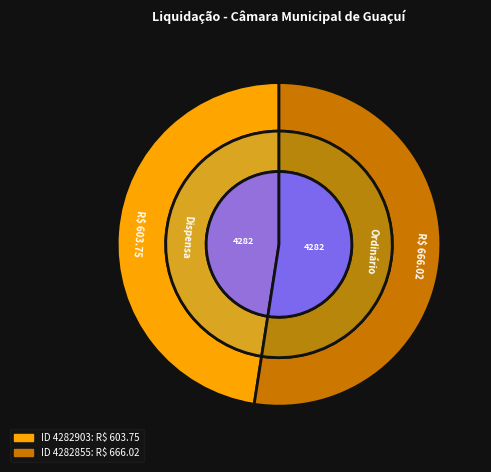

What is the change in value from 4282903 to 4282855?

+62.3